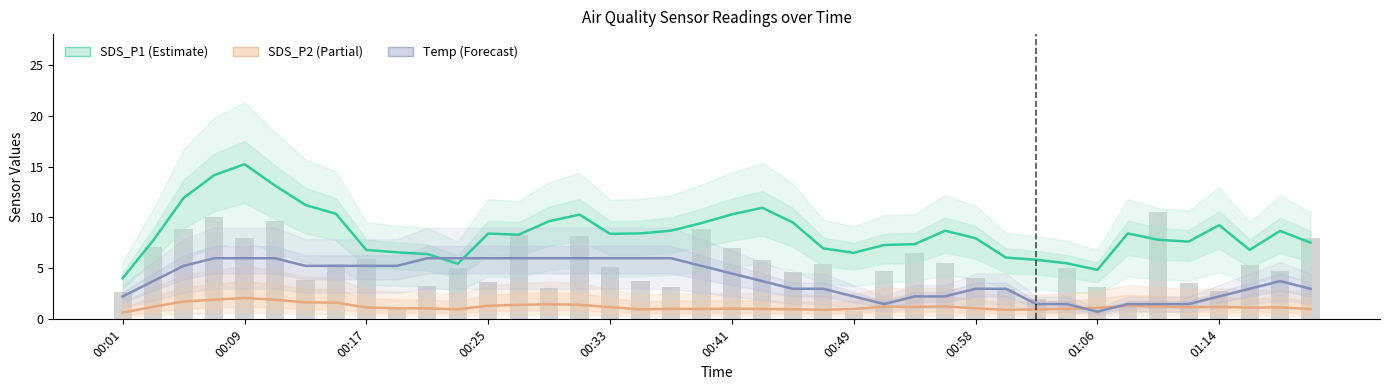

True or false: SDS_P1 (Estimate) has a value of 8.4 at 17.

True